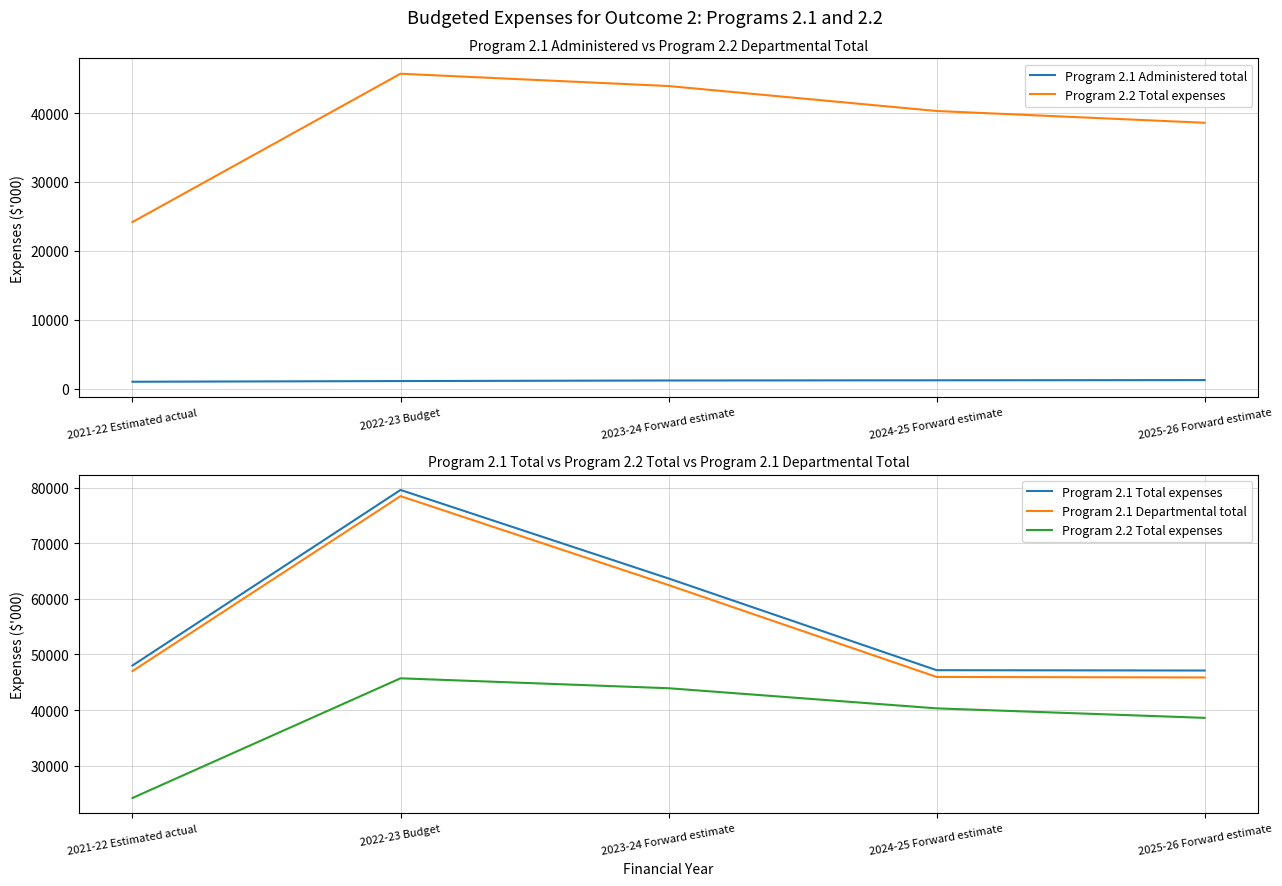

What is the difference between the Program 2.1 Departmental total values at 2023-24 Forward estimate and 2021-22 Estimated actual?

15473